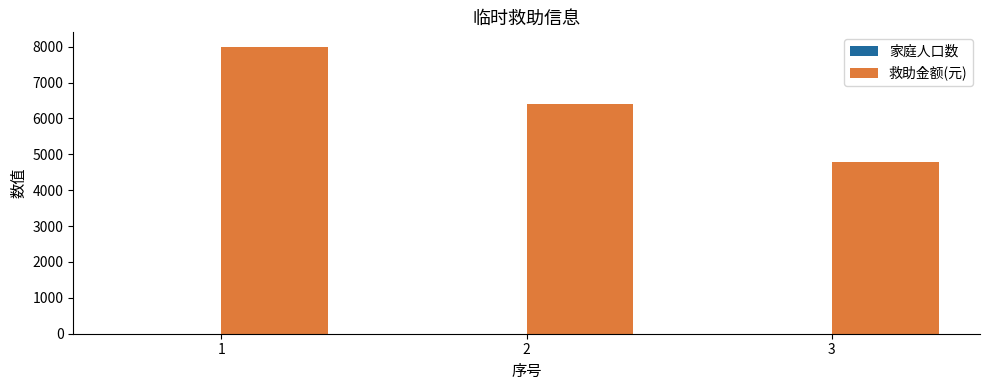

At which category is the sum across all series the highest?

1